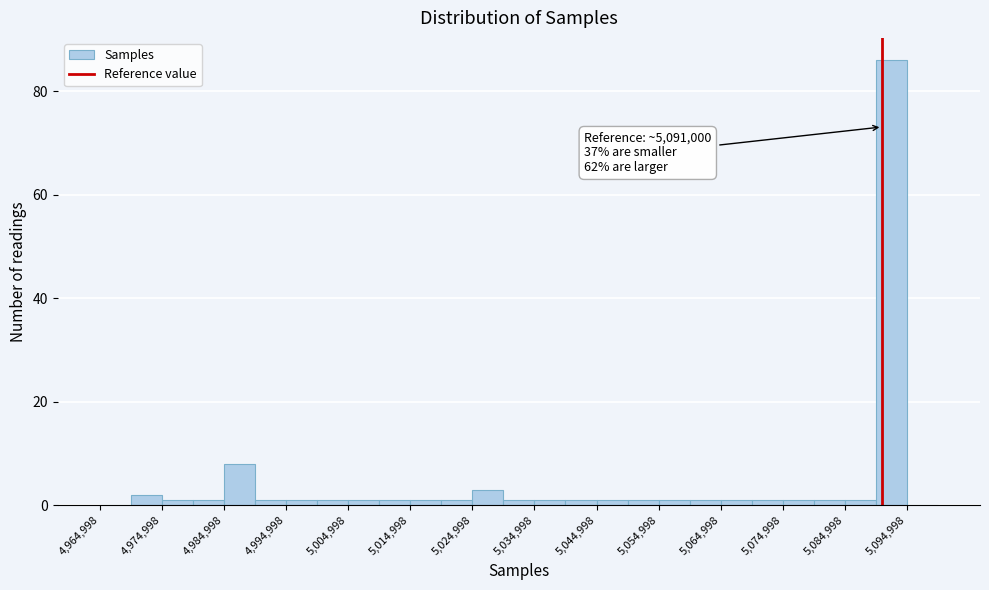

Over which range of the x-axis is the bar tallest?

5090000 to 5095000